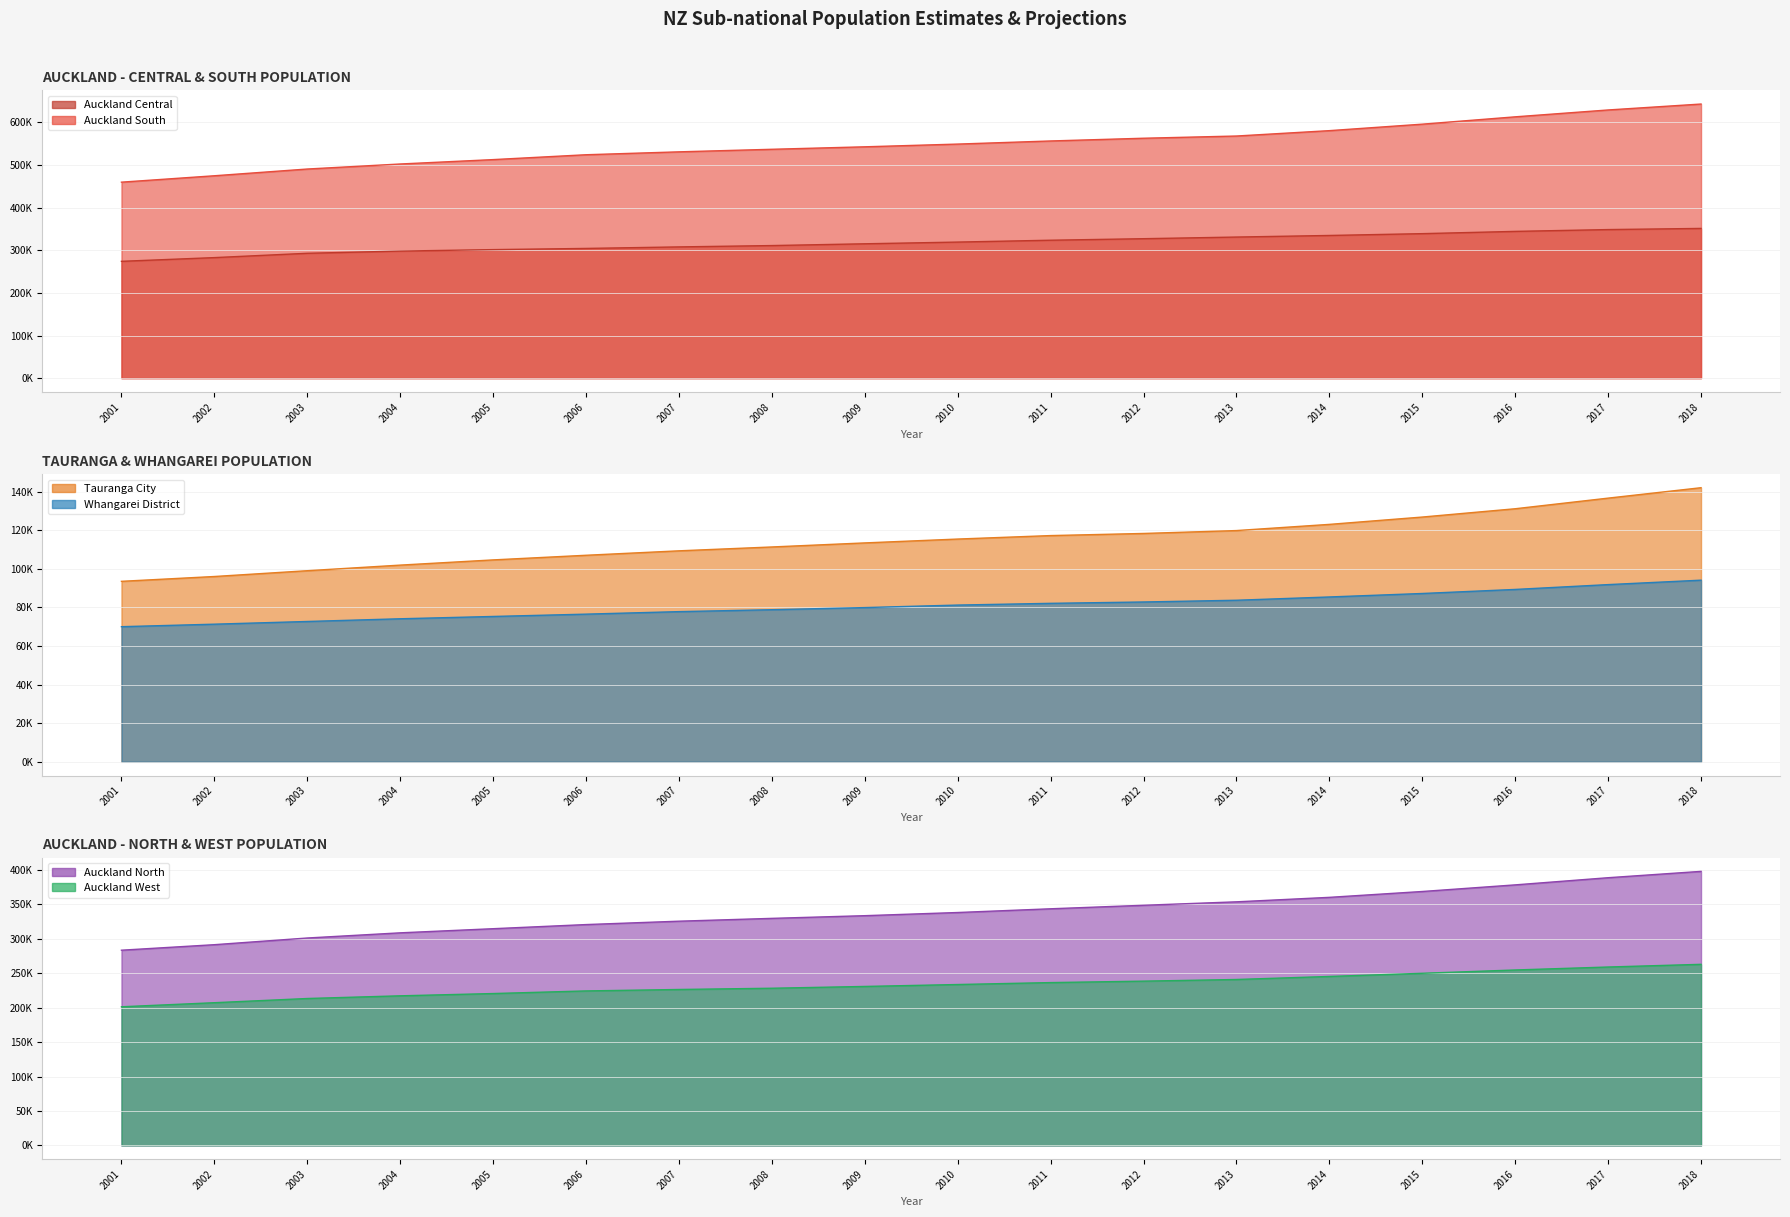

What is the highest value of the Auckland South series?

642800